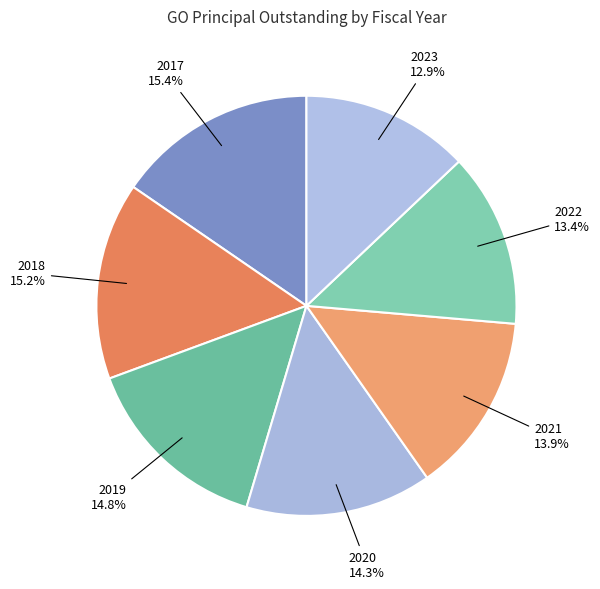

Approximately how many times larger is the value at 2019 compared to 2018?

1.0